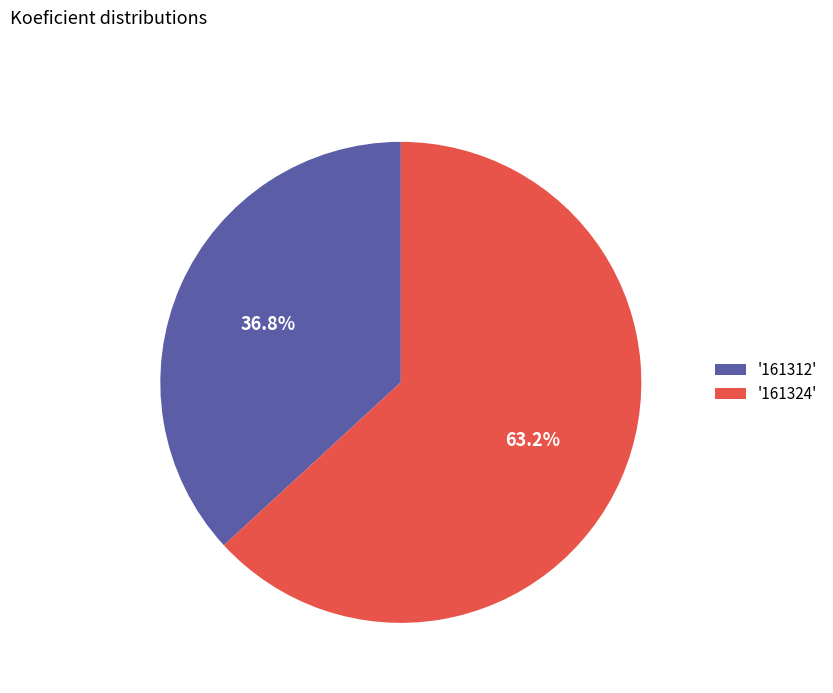

Which category has the smallest portion of the pie?

'161312'